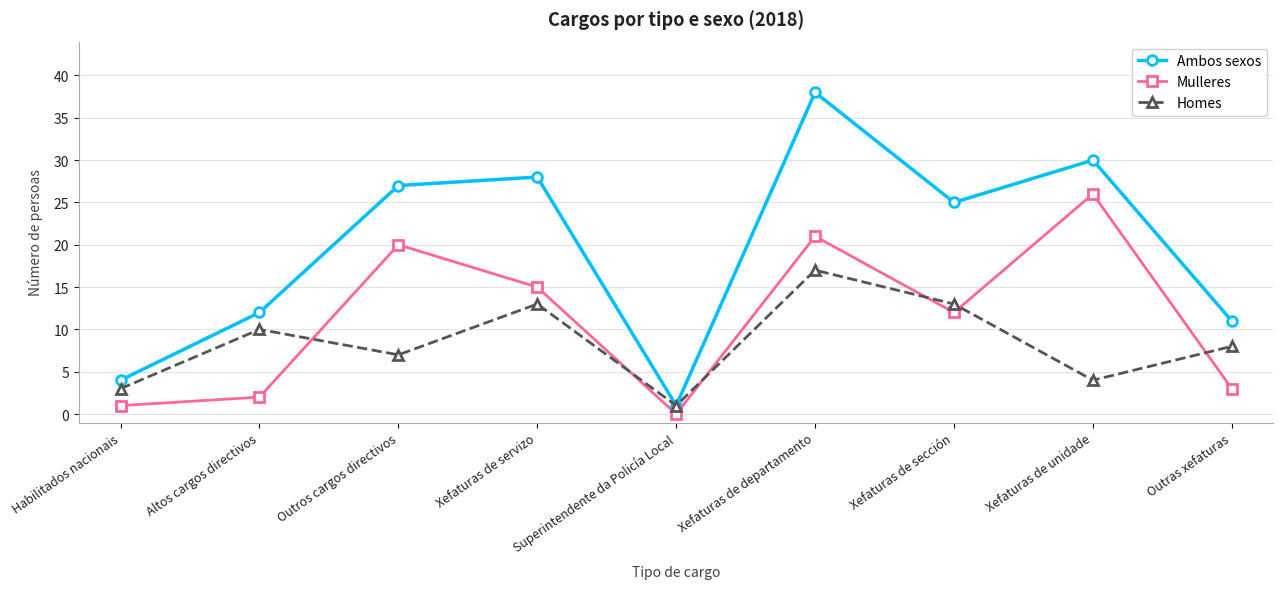

What is the sum of the Mulleres values at Habilitados nacionais and Xefaturas de unidade?

27